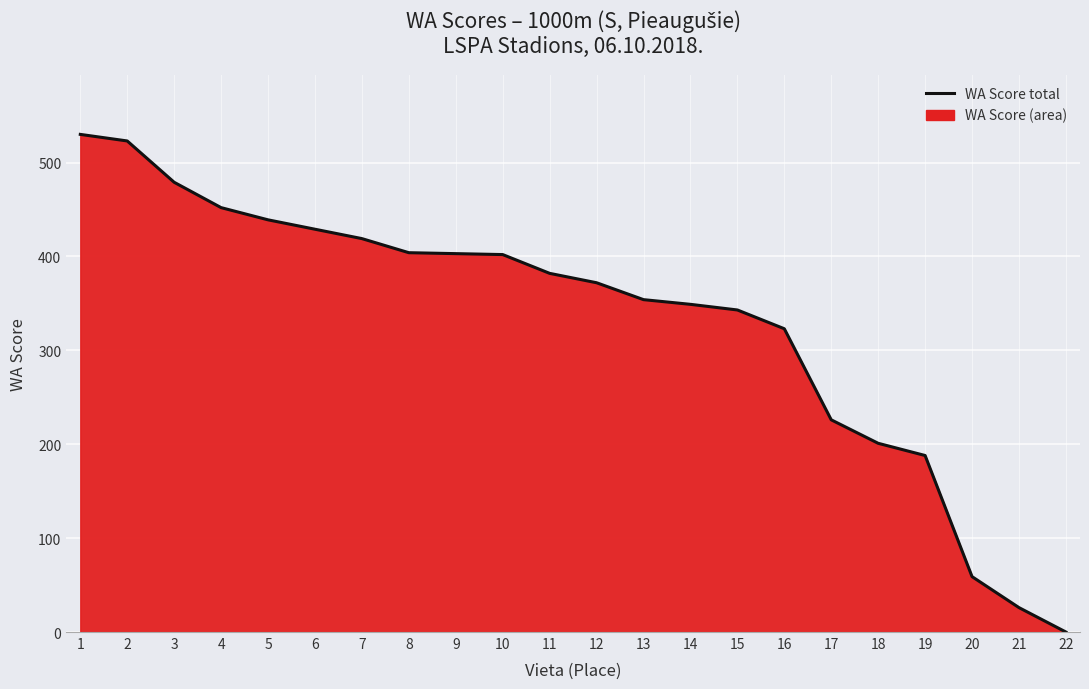

Is it true that the value at 10 is 202?

False